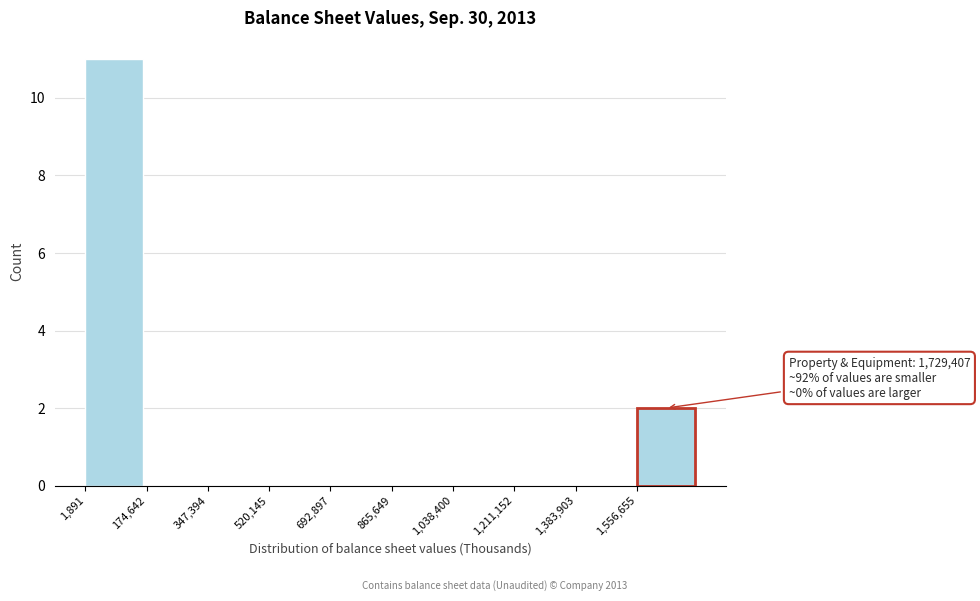

Which range on the x-axis has the tallest bar?

0 to 180000